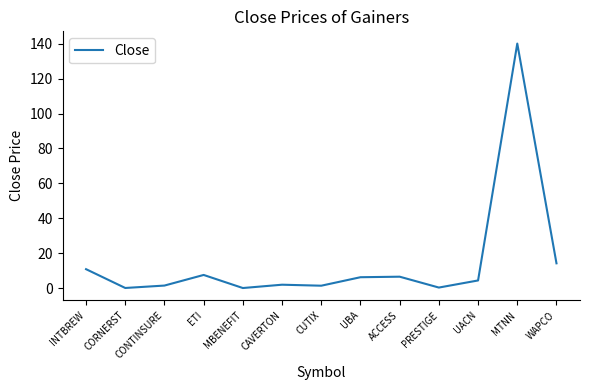

Where is the data nearest to the value 70?

WAPCO